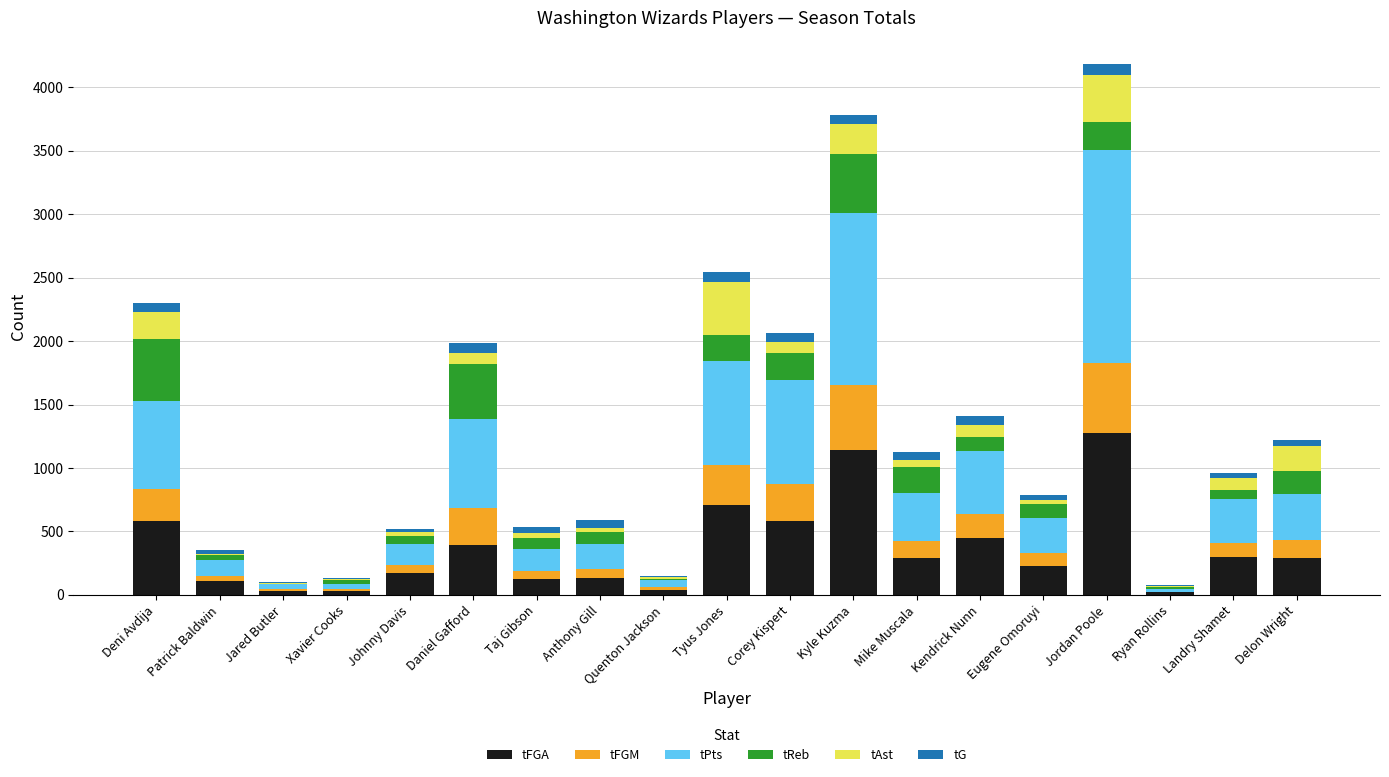

At which label does tFGA reach its peak?

Jordan Poole